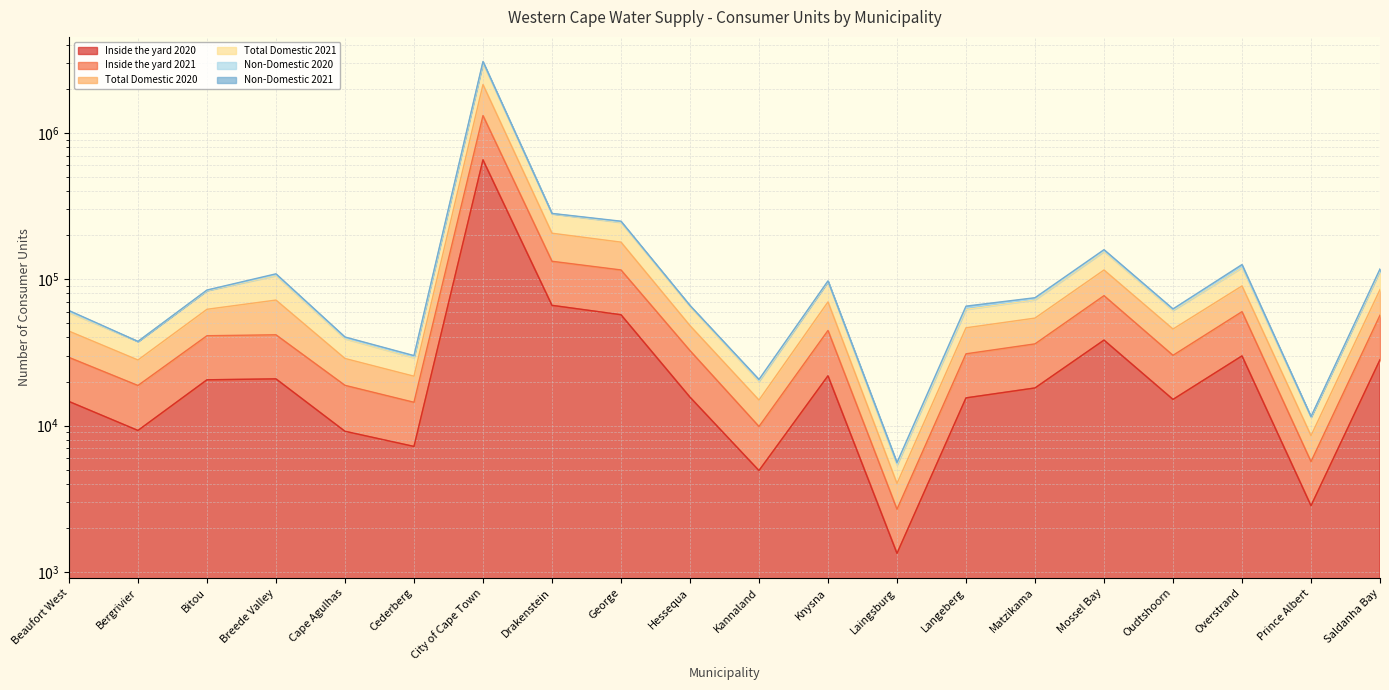

Is it true that Non-Domestic 2021 equals 14949 at Kannaland?

True